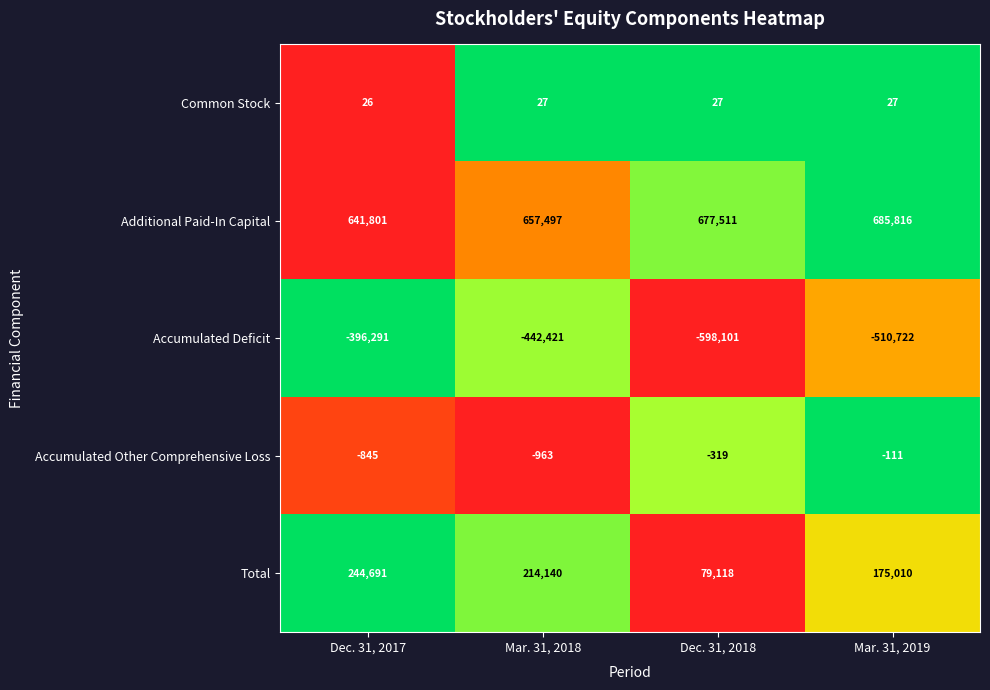

At Mar. 31, 2019, list the series in order from largest to smallest.

Additional Paid-In Capital, Total, Common Stock, Accumulated Other Comprehensive Loss, Accumulated Deficit